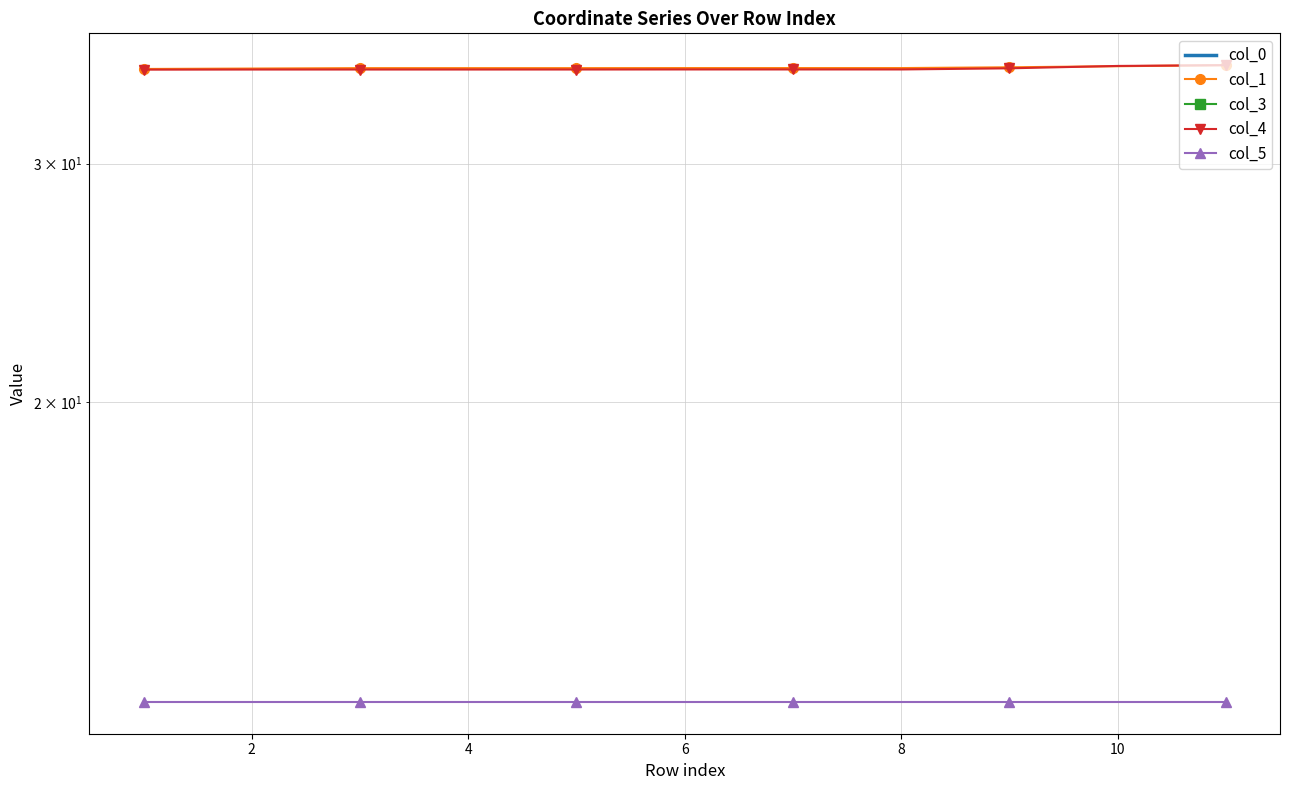

What is the sum of the col_5 values at 6 and 4?

24.0